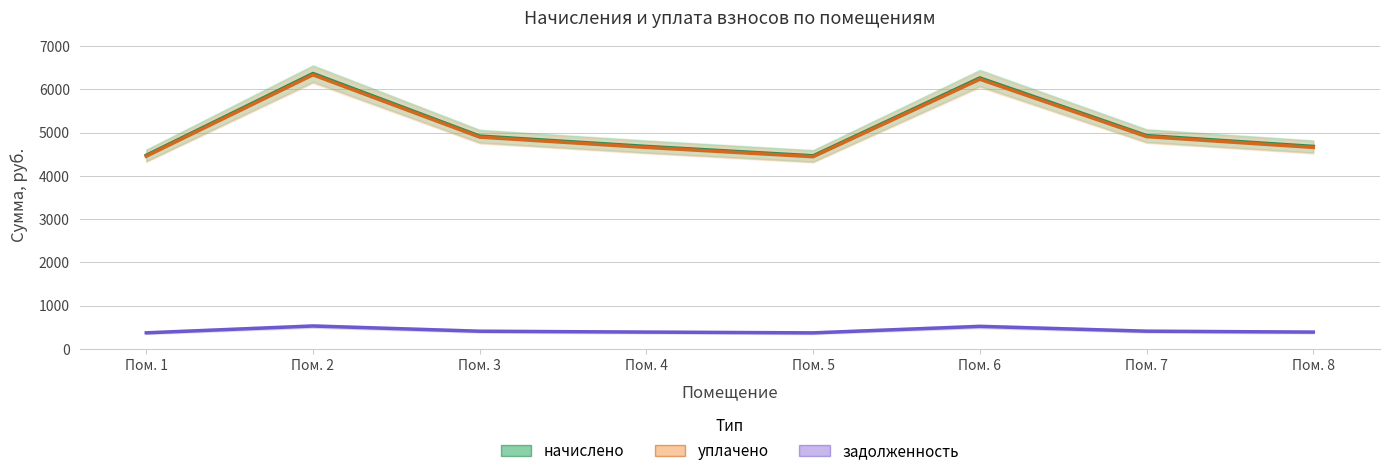

Which series has the largest range (max minus min)?

начислено